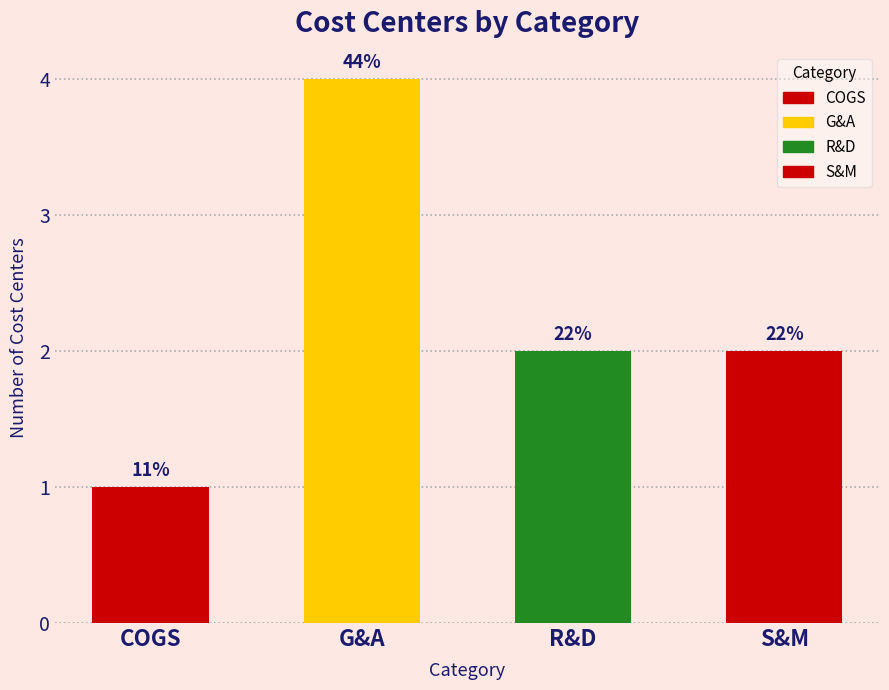

What is the difference between the maximum and minimum values?

3